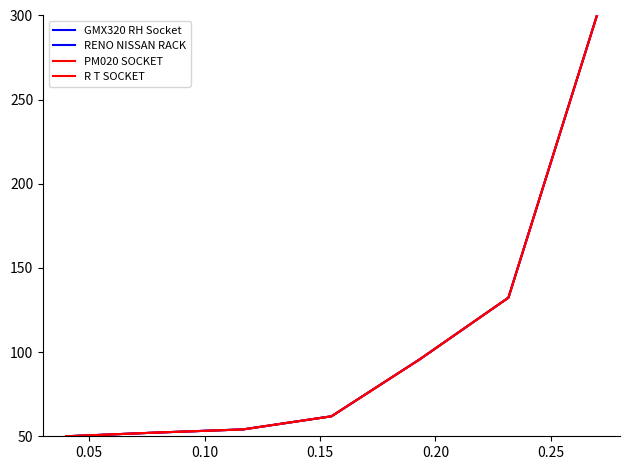

Does the chart display data point markers on the line(s)?

No